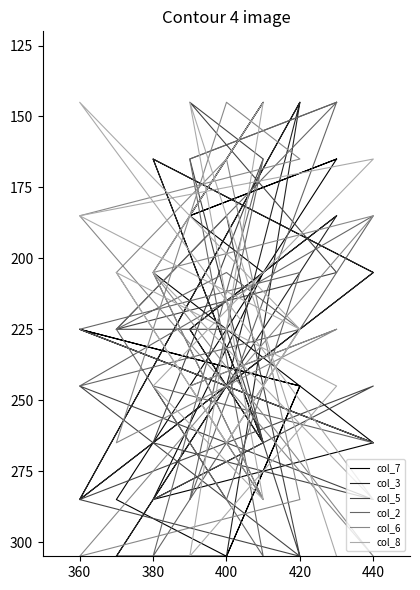

In col_8, how many points are lower than both neighbors (excluding endpoints)?

5